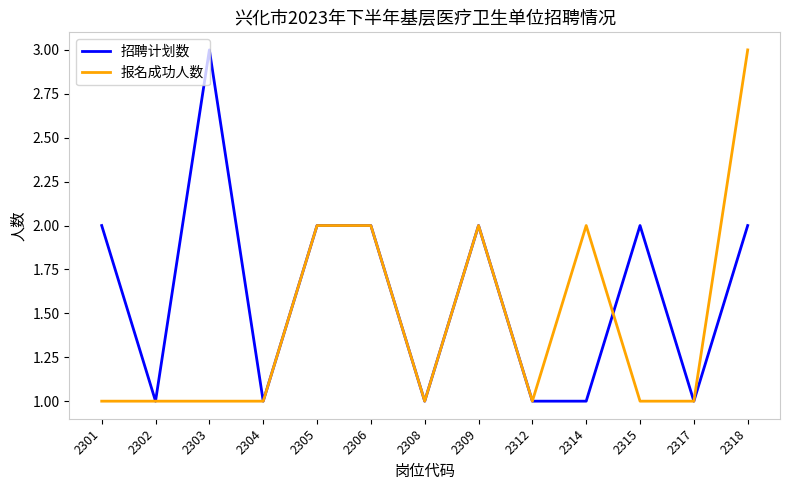

Which series changed the most between 2306 and 2314?

招聘计划数